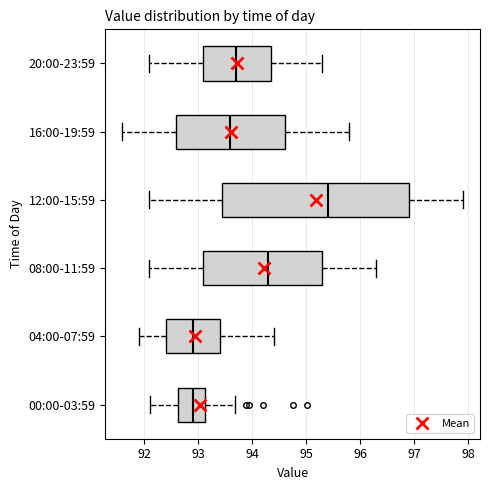

Which box is the widest, from its left edge to its right edge?

12:00-15:59